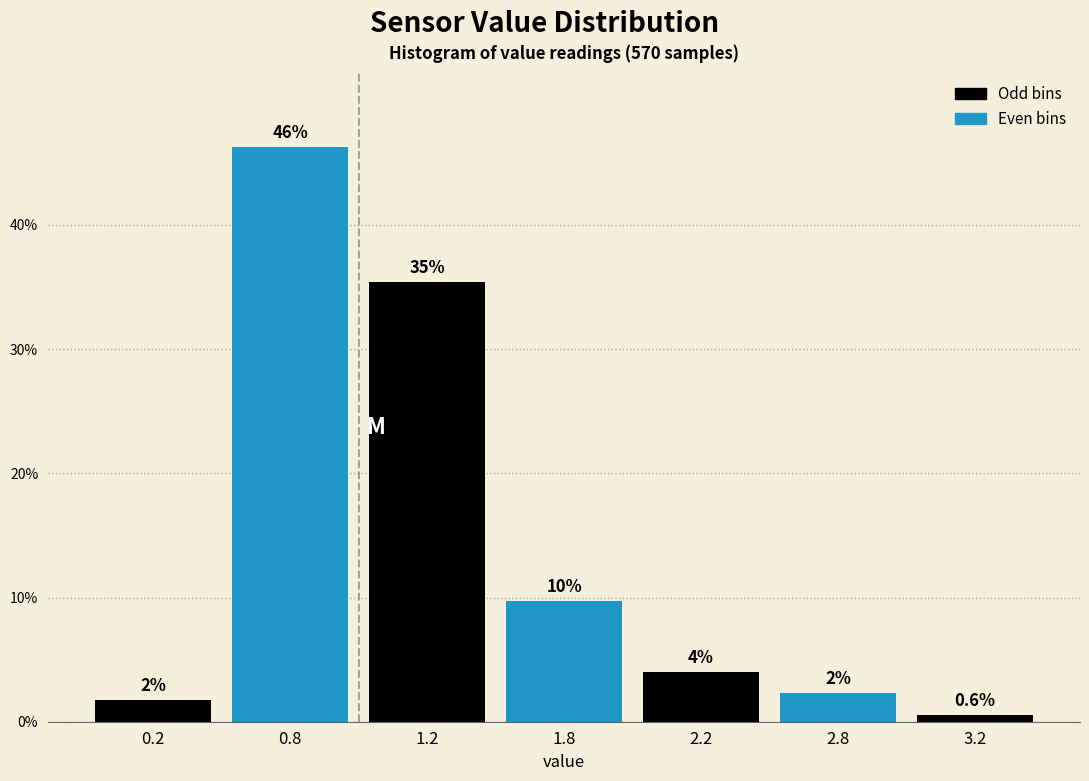

How many bars are there in total?

7